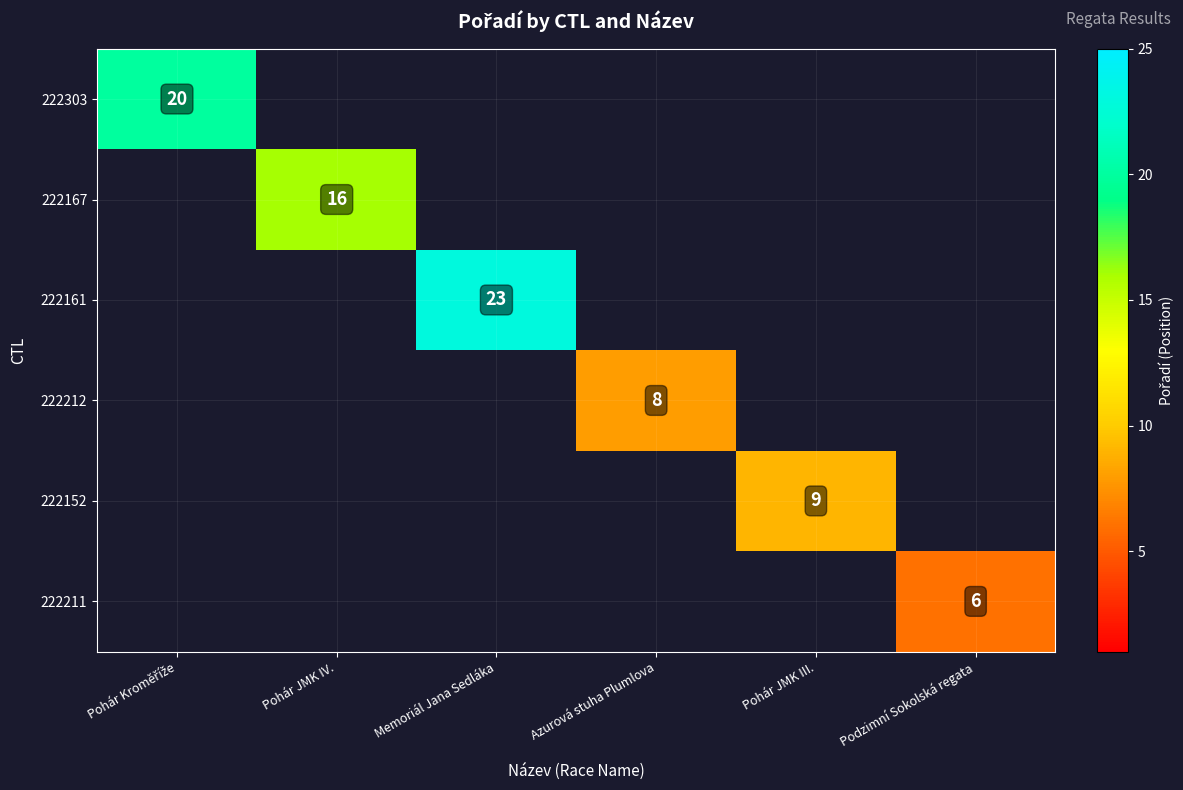

Which series has the widest spread of values?

222303